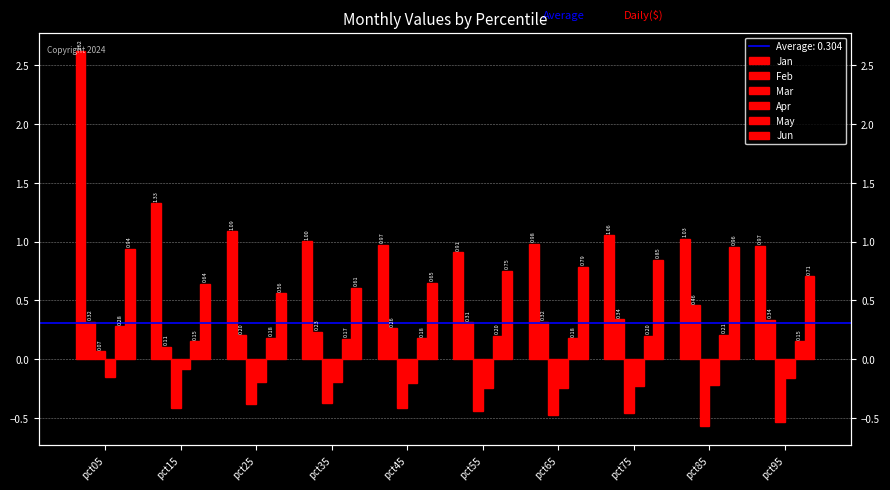

Where does the Mar series first go above 0?

pct05